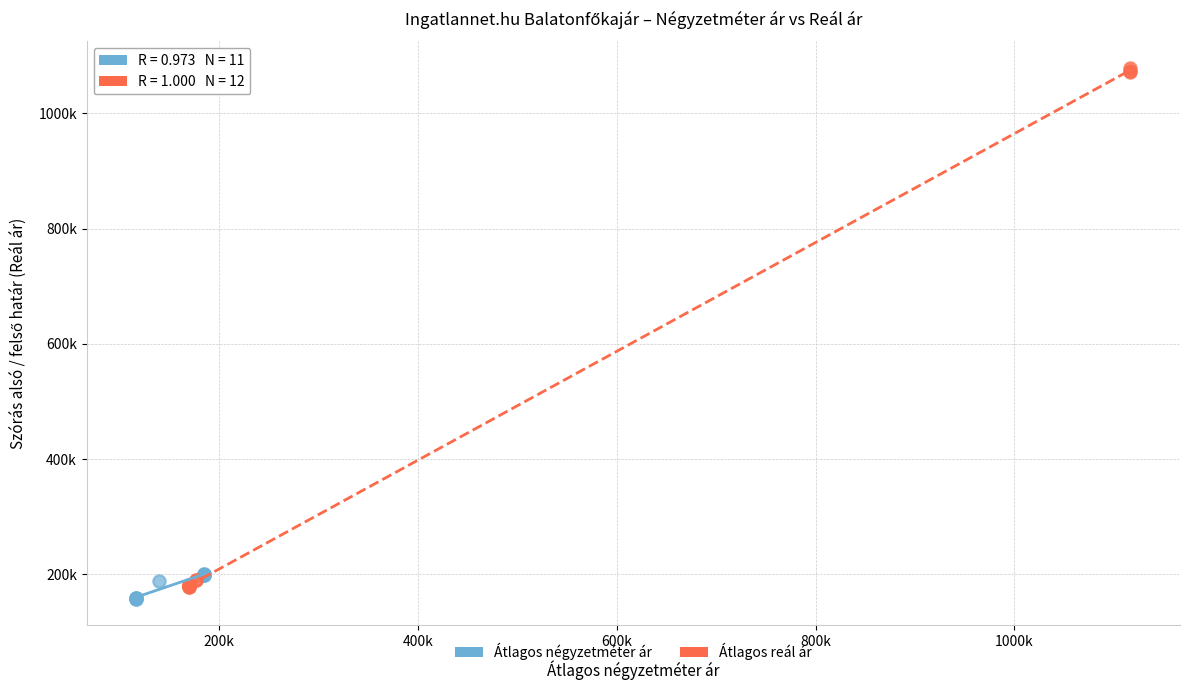

What are all the series names shown in the legend?

Átlagos négyzetméter ár, Átlagos reál ár